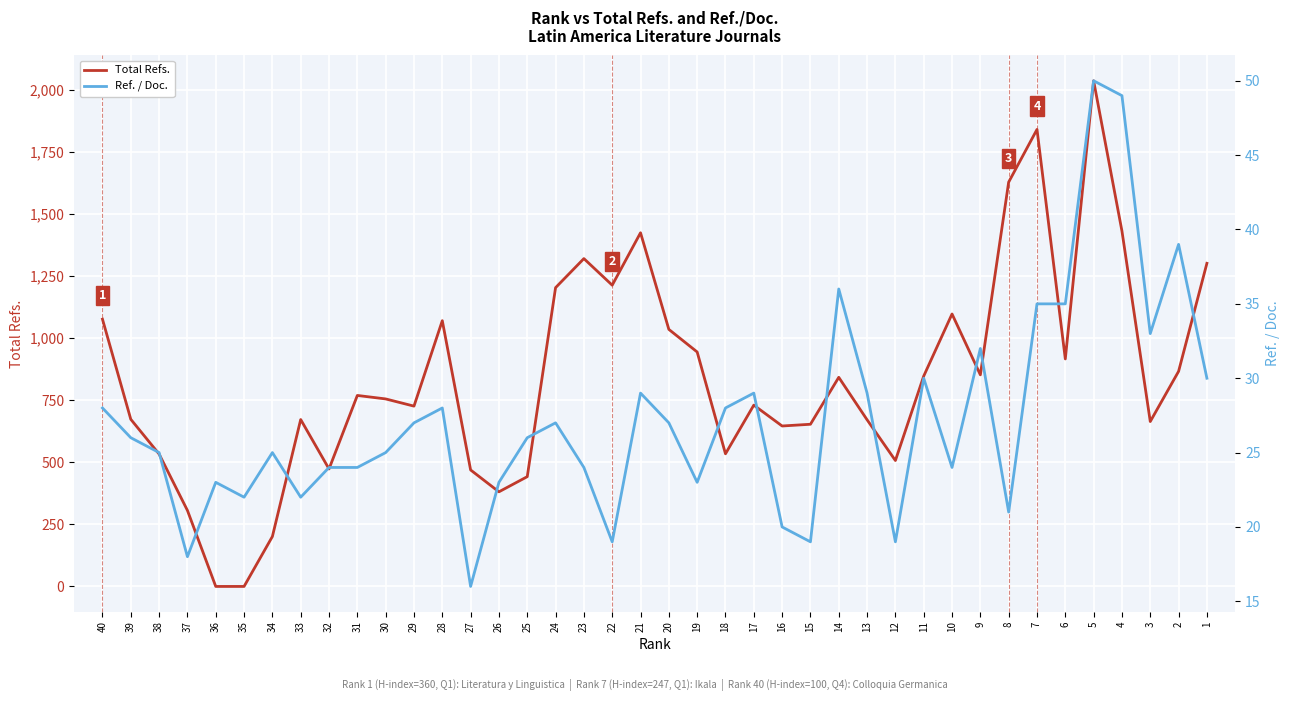

True or false: Ref. / Doc. and Total Refs. intersect in this chart.

True